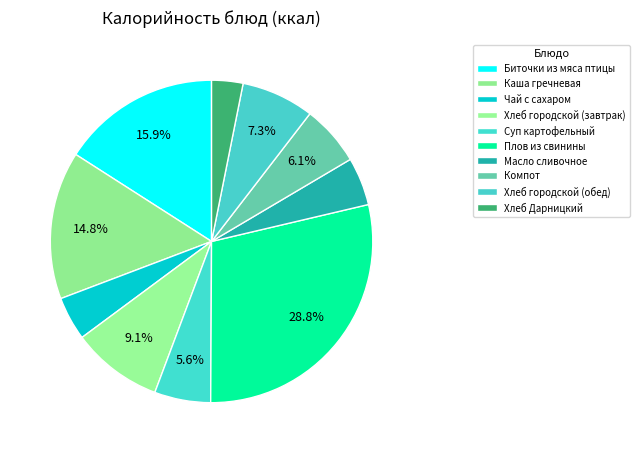

True or false: Хлеб Дарницкий accounts for 1% of the total.

False